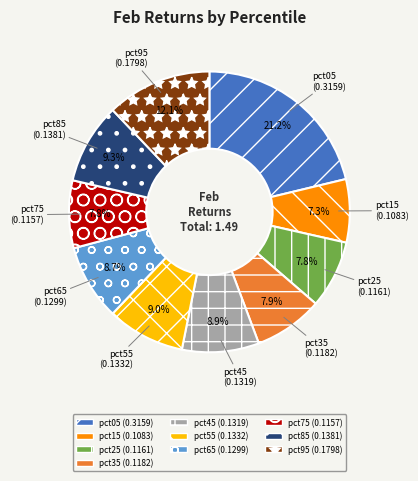

Combined, what portion of the pie is pct15 and pct75?

15.1%